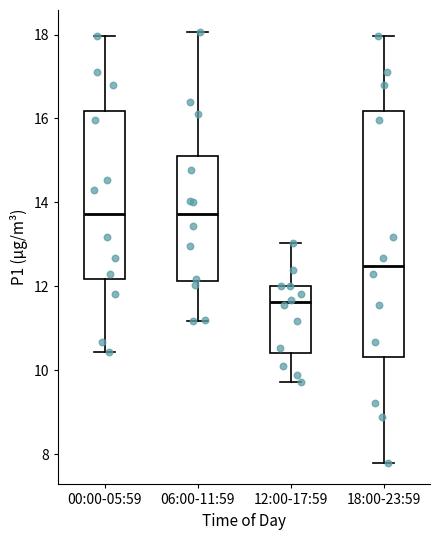

Which box's median line is the lowest?

12:00-17:59